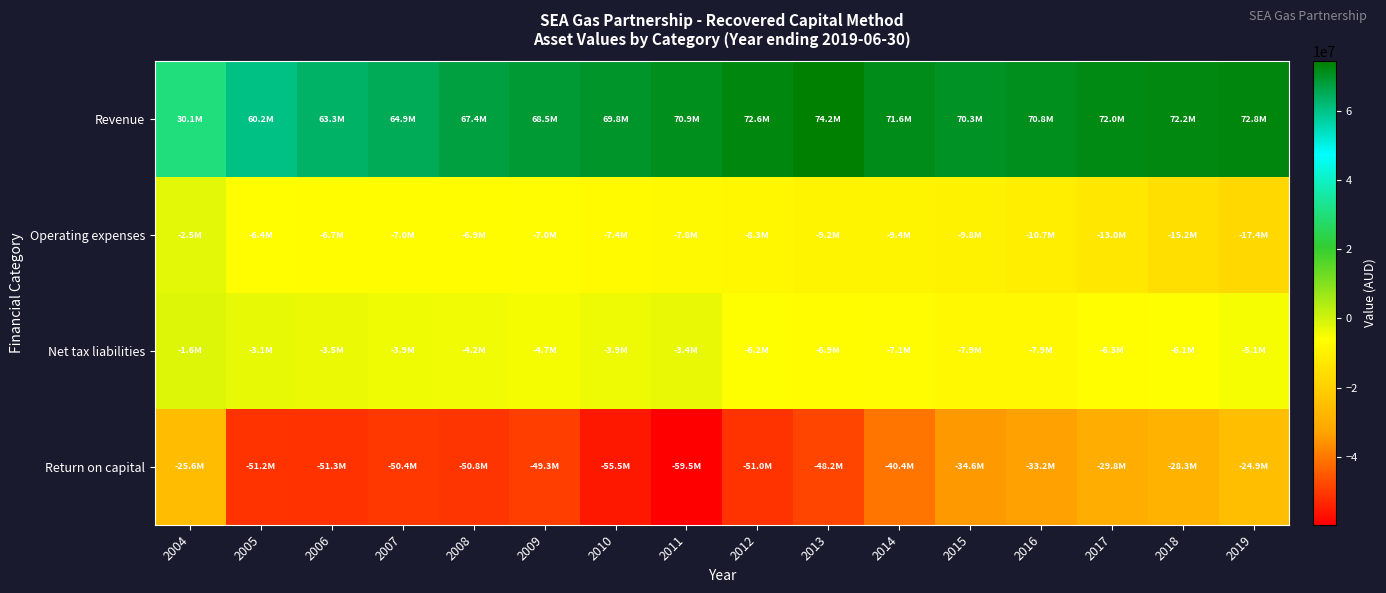

What is the difference between the highest and lowest values at 2008?

118209604.7